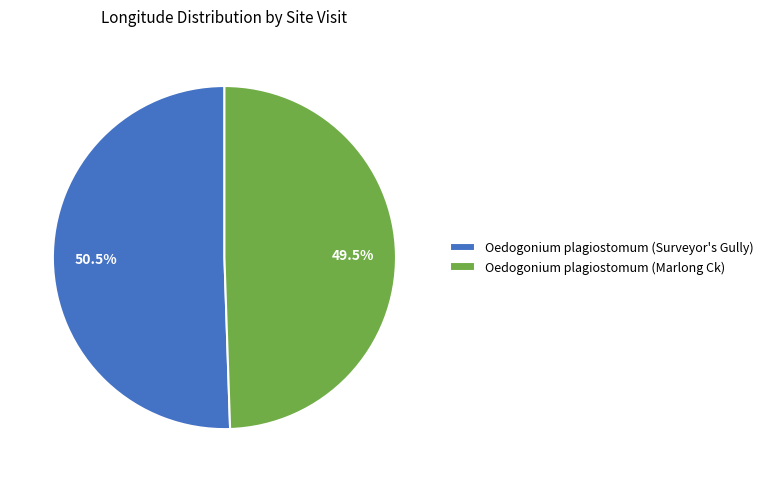

Rank the categories by value from highest to lowest.

Oedogonium plagiostomum (Surveyor's Gully), Oedogonium plagiostomum (Marlong Ck)